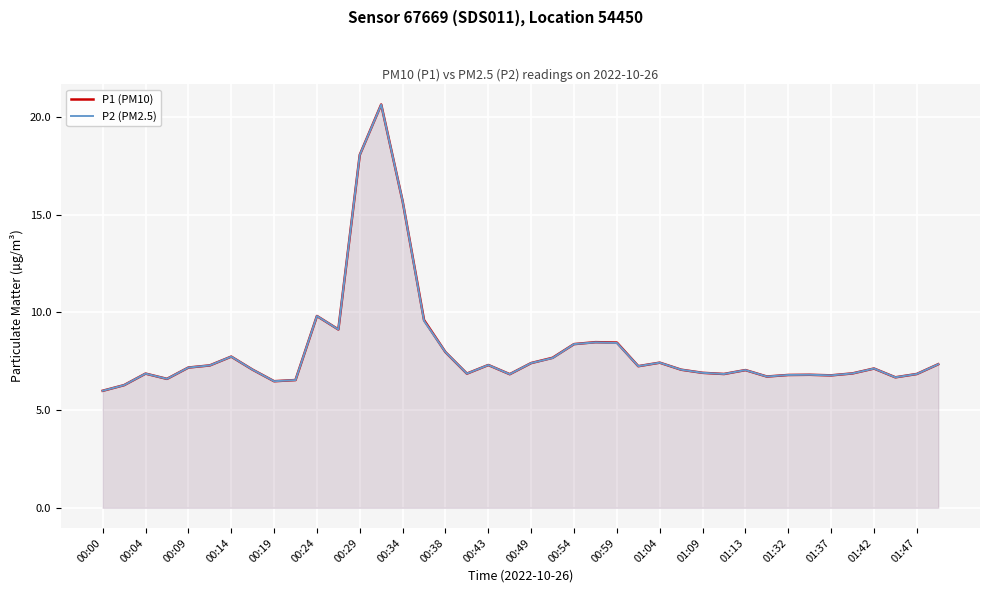

Is it true that P1 (PM10) equals 7.0 at 01:13?

True